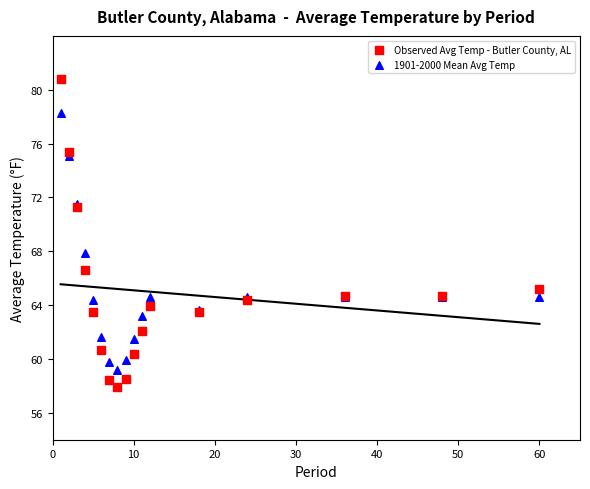

Which series contains the lowest Y value?

Observed Avg Temp - Butler County, AL